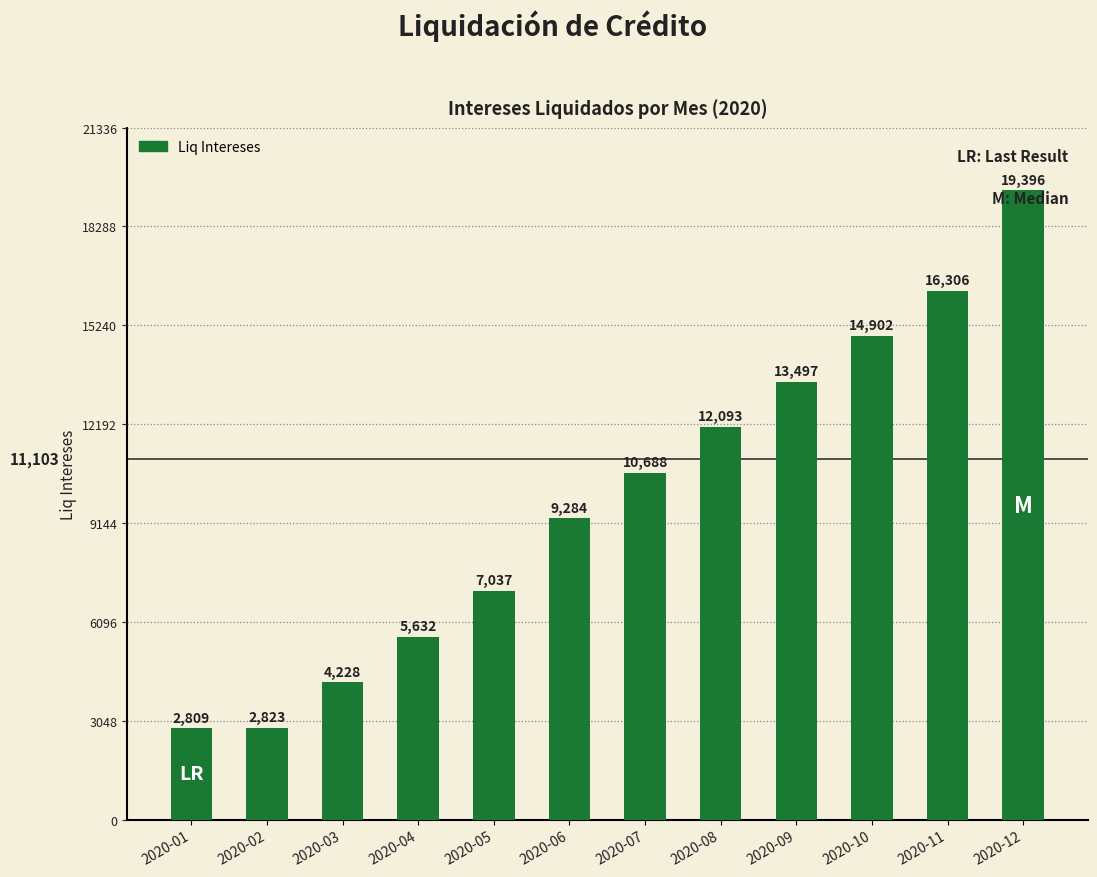

At which label is the value closest to 11102?

2020-07